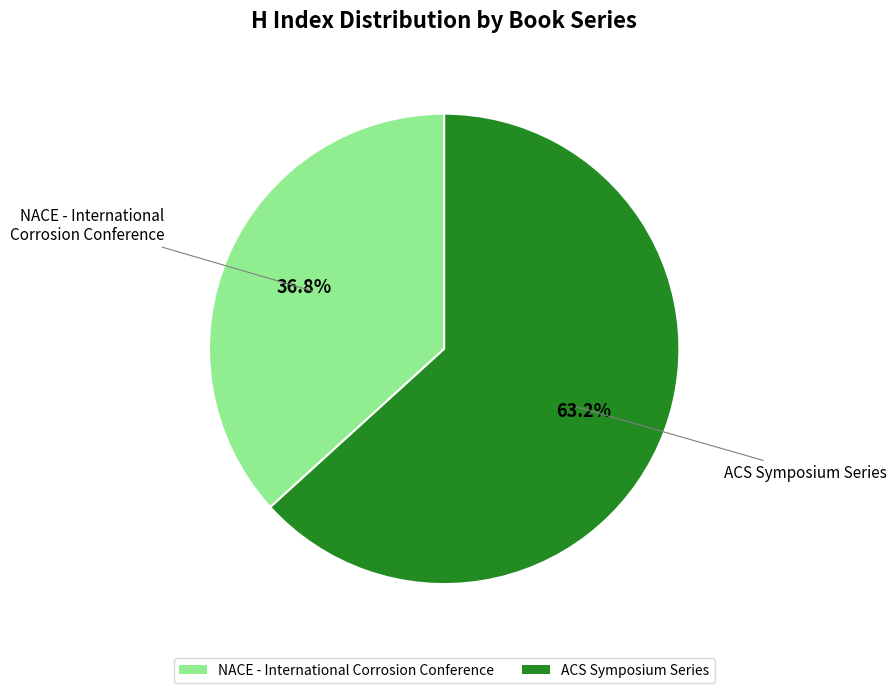

Which slice is the largest?

ACS Symposium Series